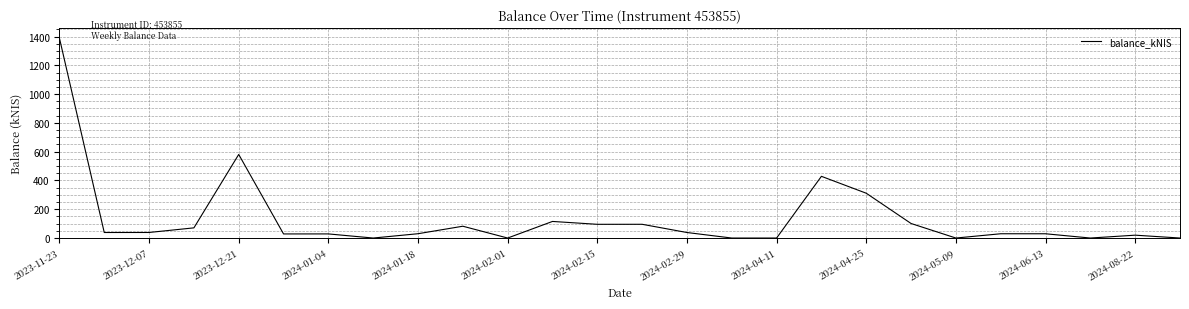

What is the greatest value displayed?

1389.0